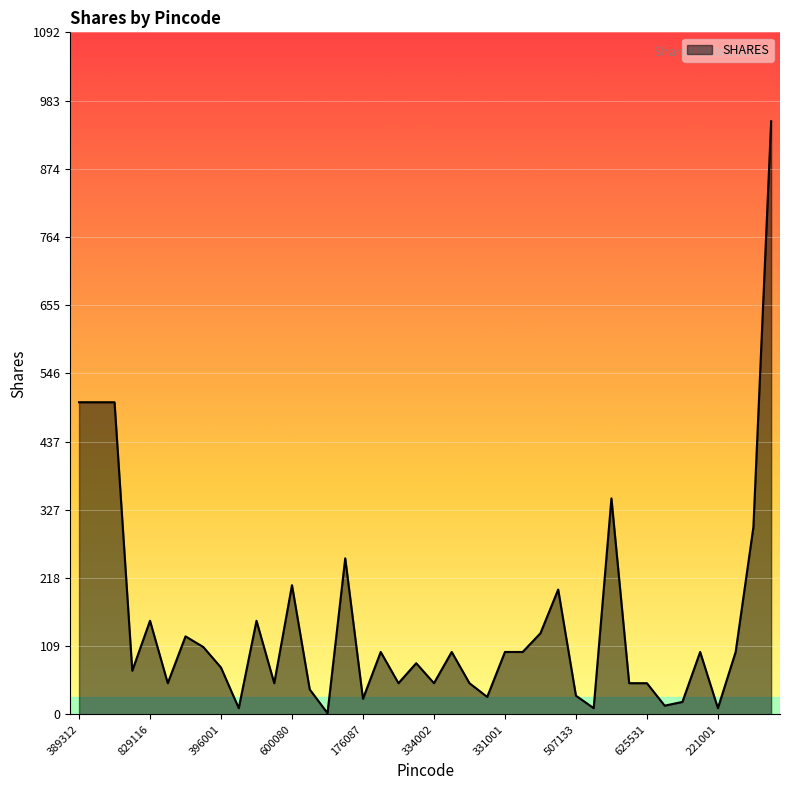

What is the difference between the maximum and minimum values?

948